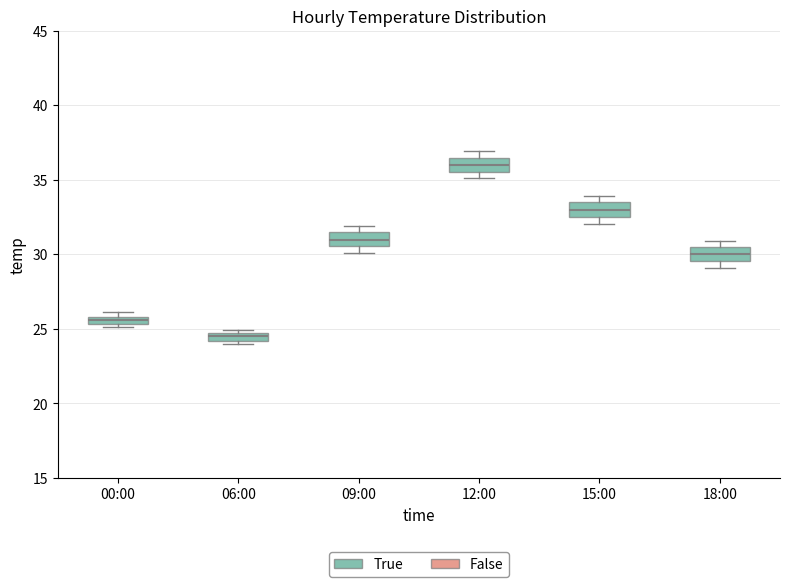

Which box has the highest median line?

12:00